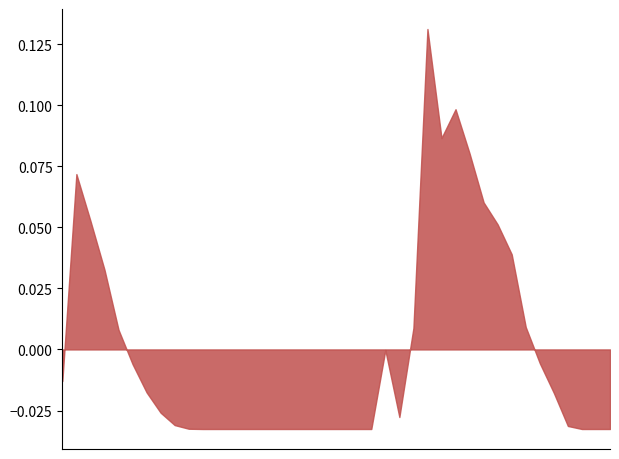

What is the difference between the maximum and minimum values?

0.2